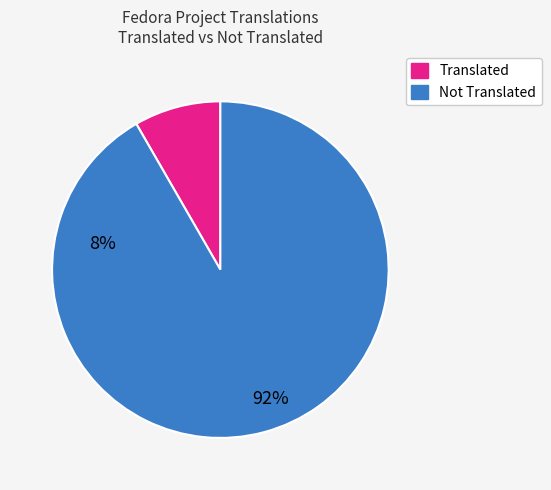

Is there any slice that represents more than half of the pie?

Yes